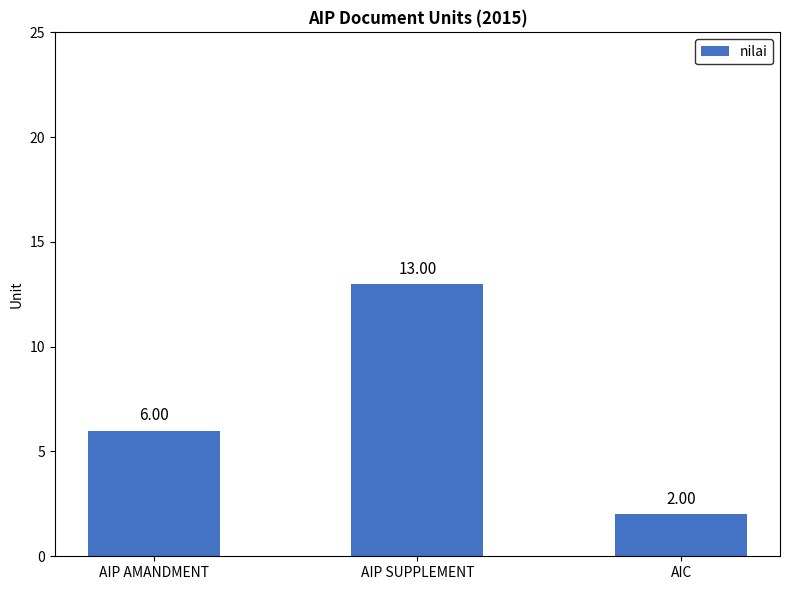

The value at AIC is 2. True or false?

True